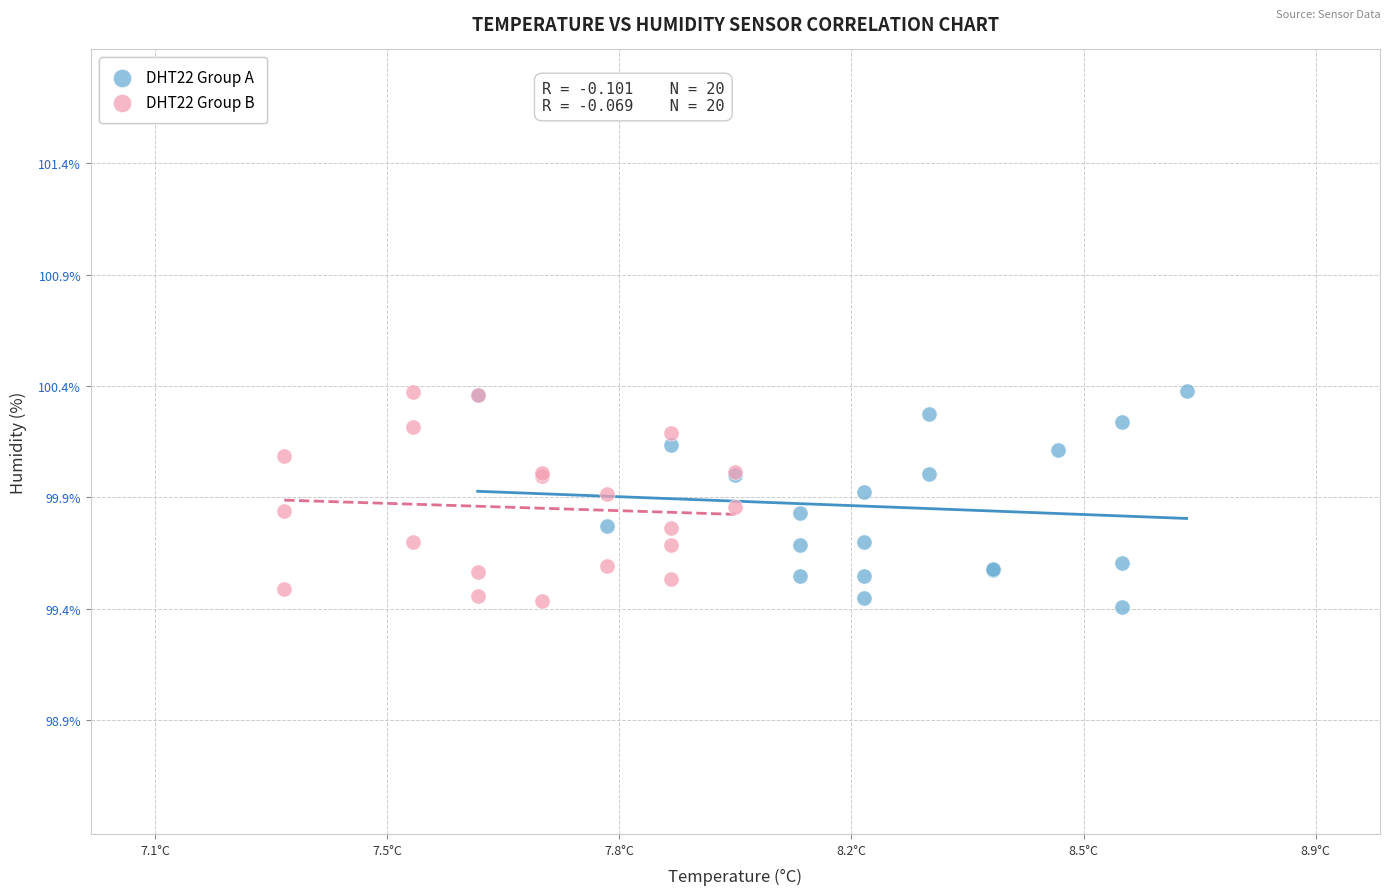

What are all the series names shown in the legend?

DHT22 Group A, DHT22 Group B